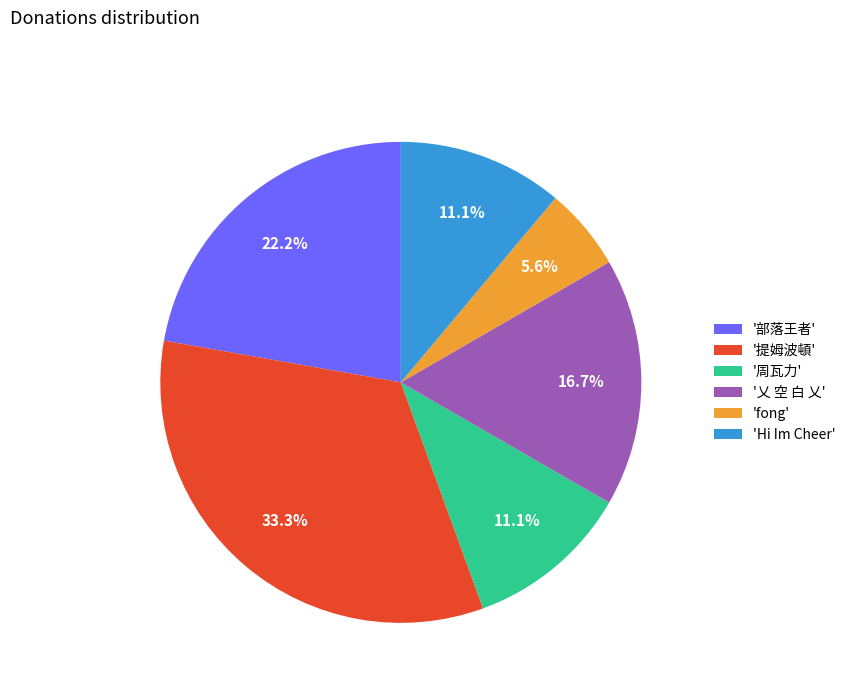

Is there a majority slice in this chart?

No